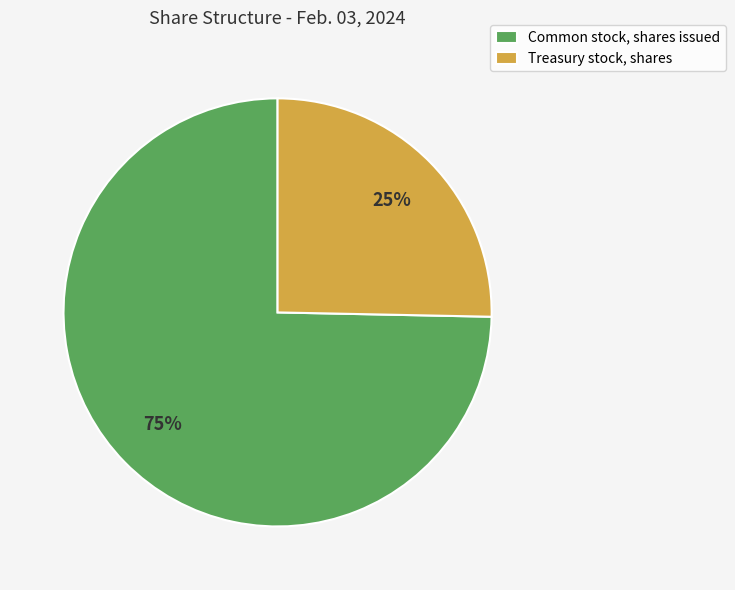

True or false: Treasury stock, shares accounts for 25% of the total.

True